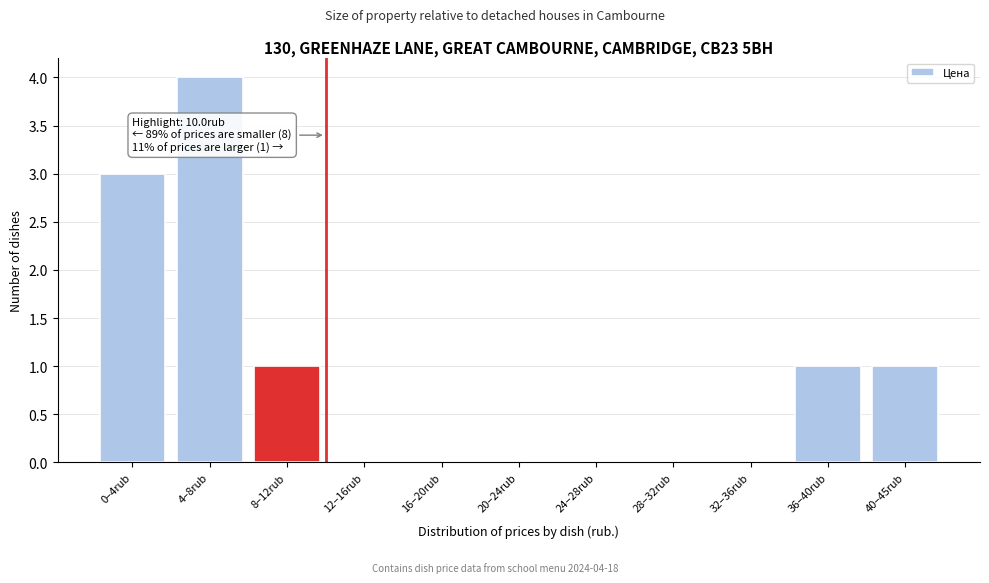

Reading left to right, what are all the values shown in this chart?

0–4rub=3	4–8rub=4	8–12rub=1	12–16rub=0	16–20rub=0	20–24rub=0	24–28rub=0	28–32rub=0	32–36rub=0	36–40rub=1	40–45rub=1